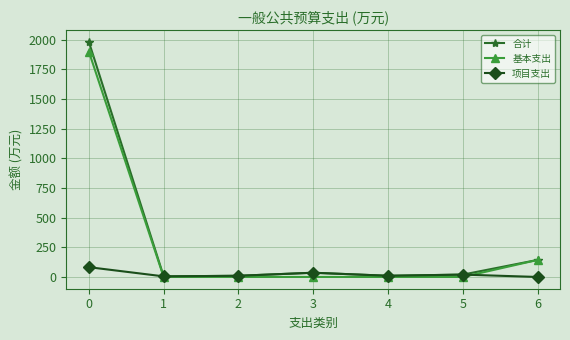

What is the difference between the second highest and minimum values in the 项目支出 series?

35.7